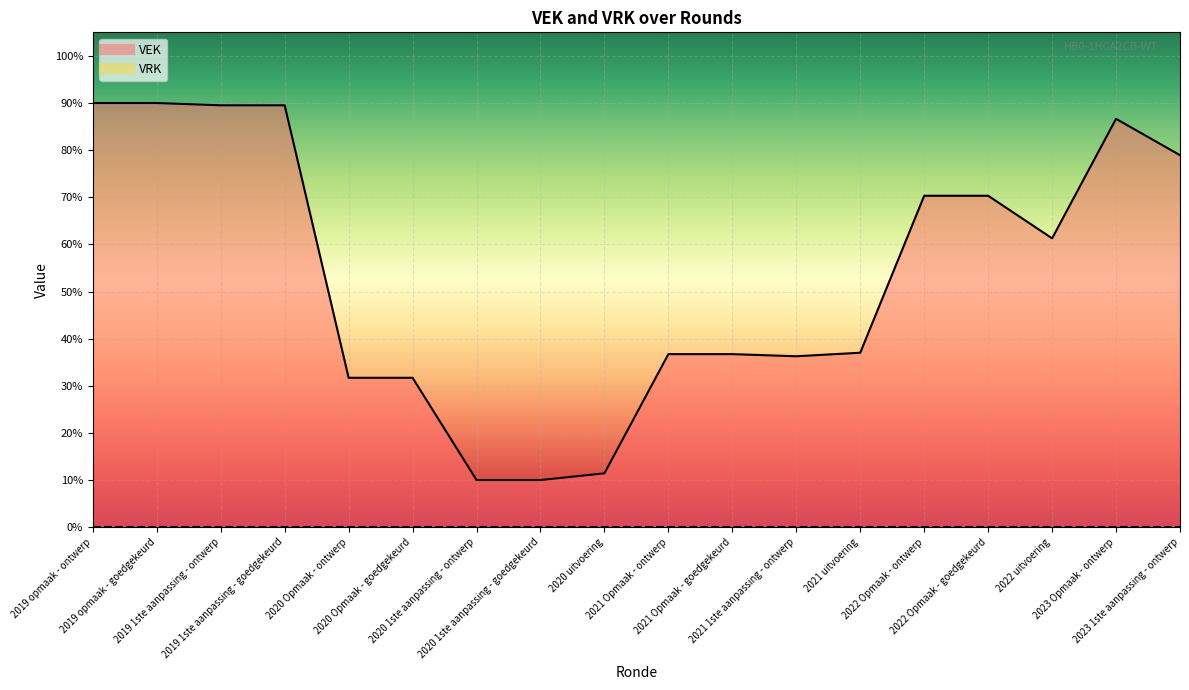

What is the ratio of the value at 2021 1ste aanpassing - ontwerp to the value at 2021 Opmaak - ontwerp?

1.0